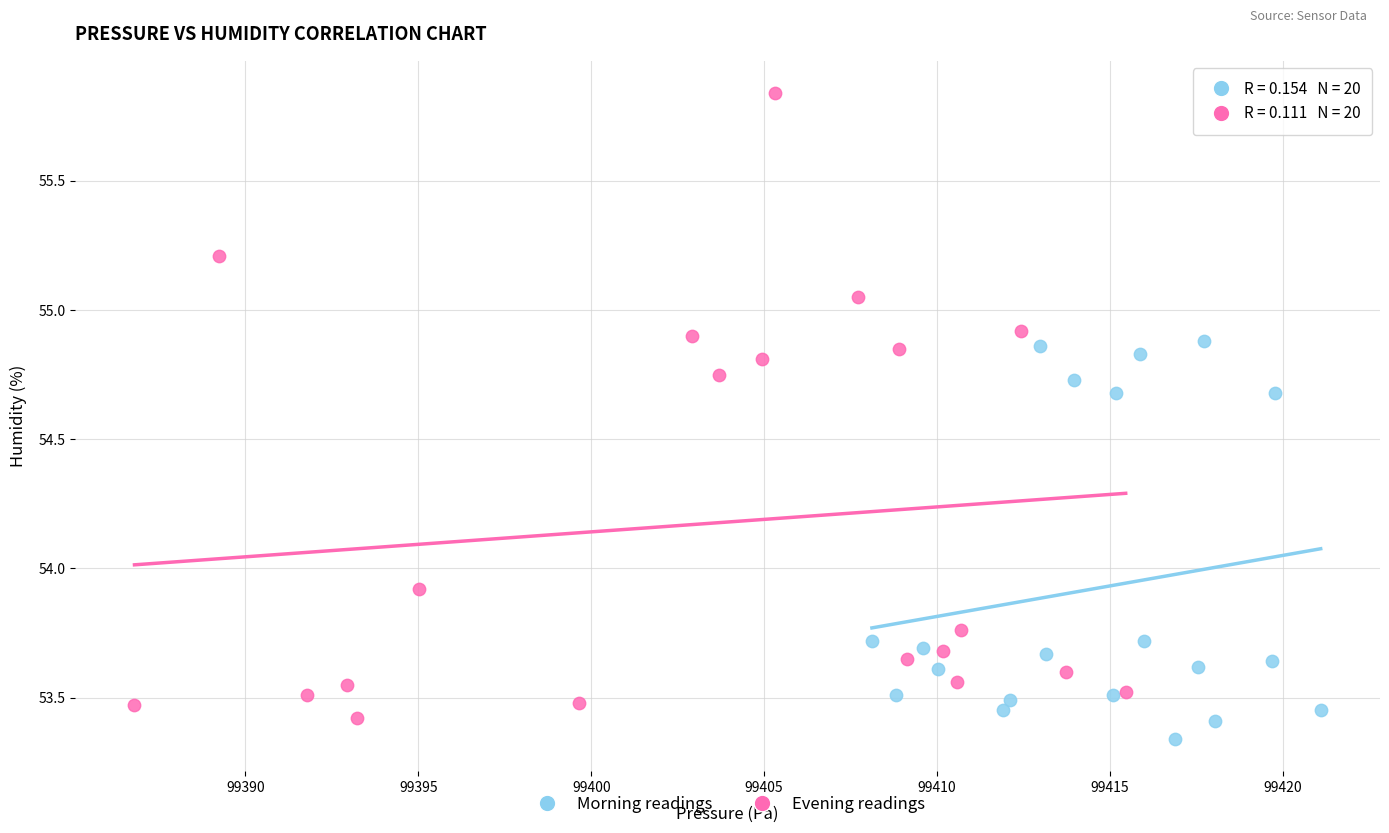

Which series contains the highest Y value?

Evening readings